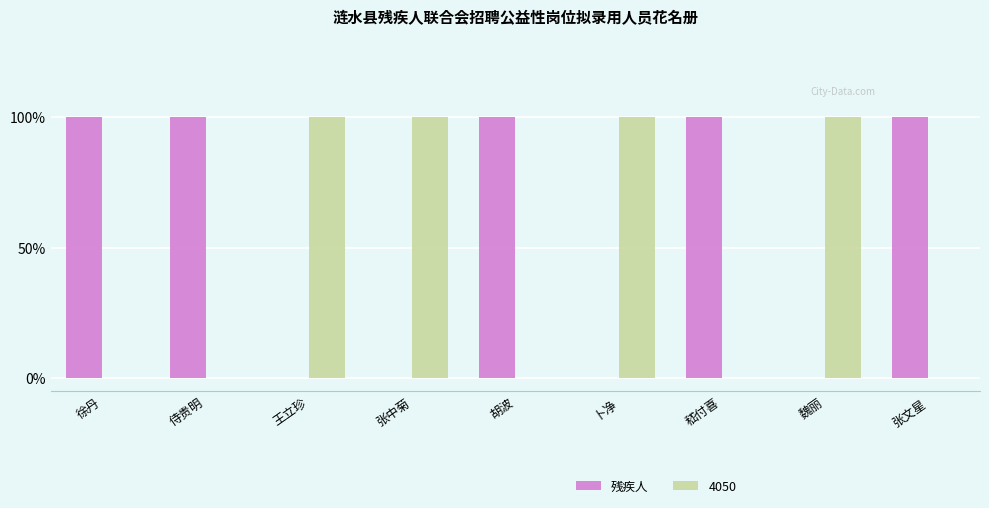

What position from the right is 张文星?

1